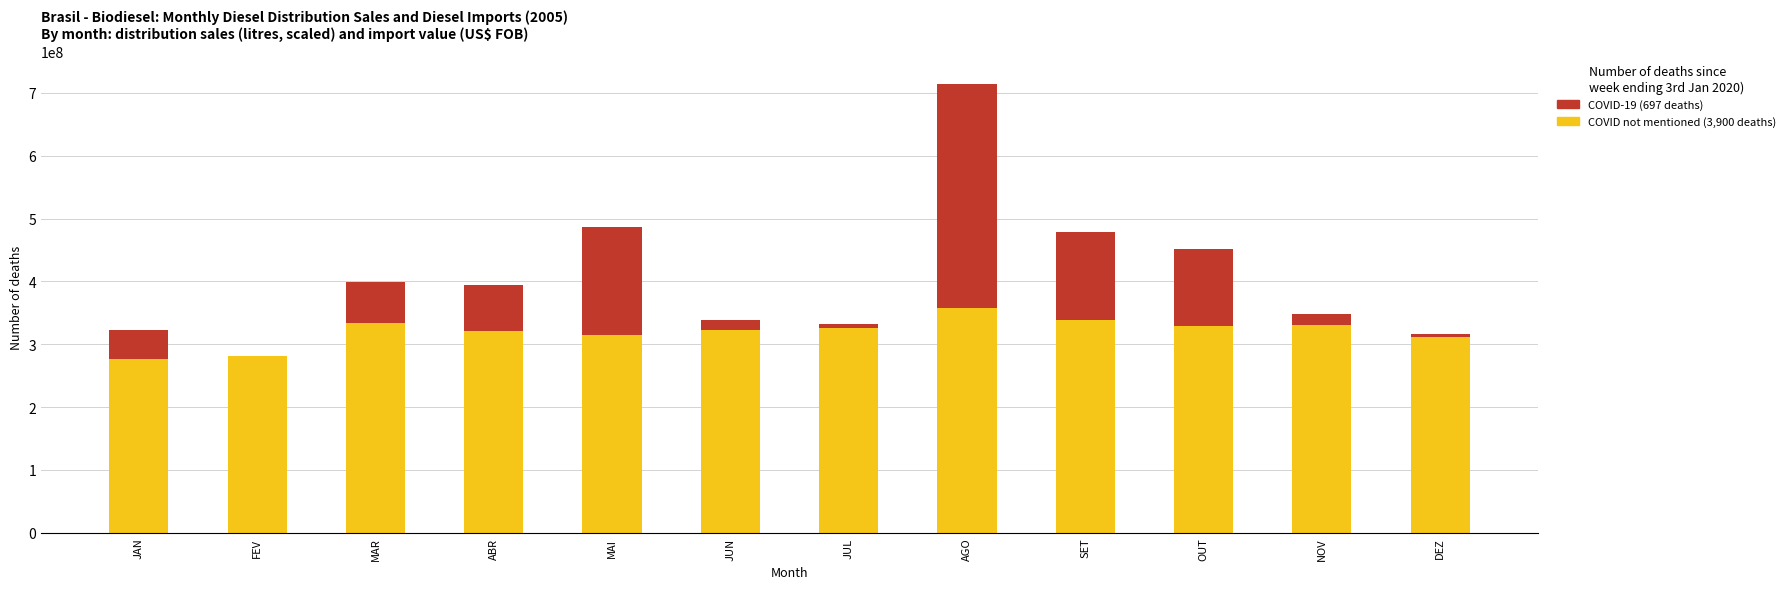

What is the sum of all COVID not mentioned (3,900 deaths) values?

3845296269.6